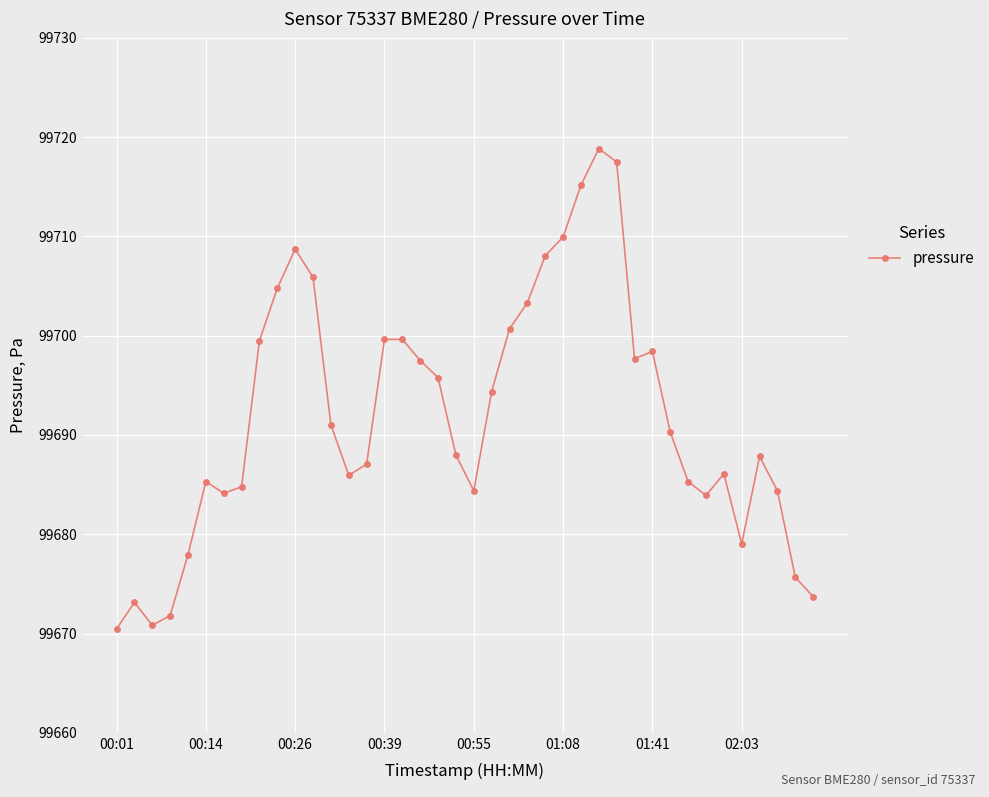

How many distinct data groups are displayed?

1